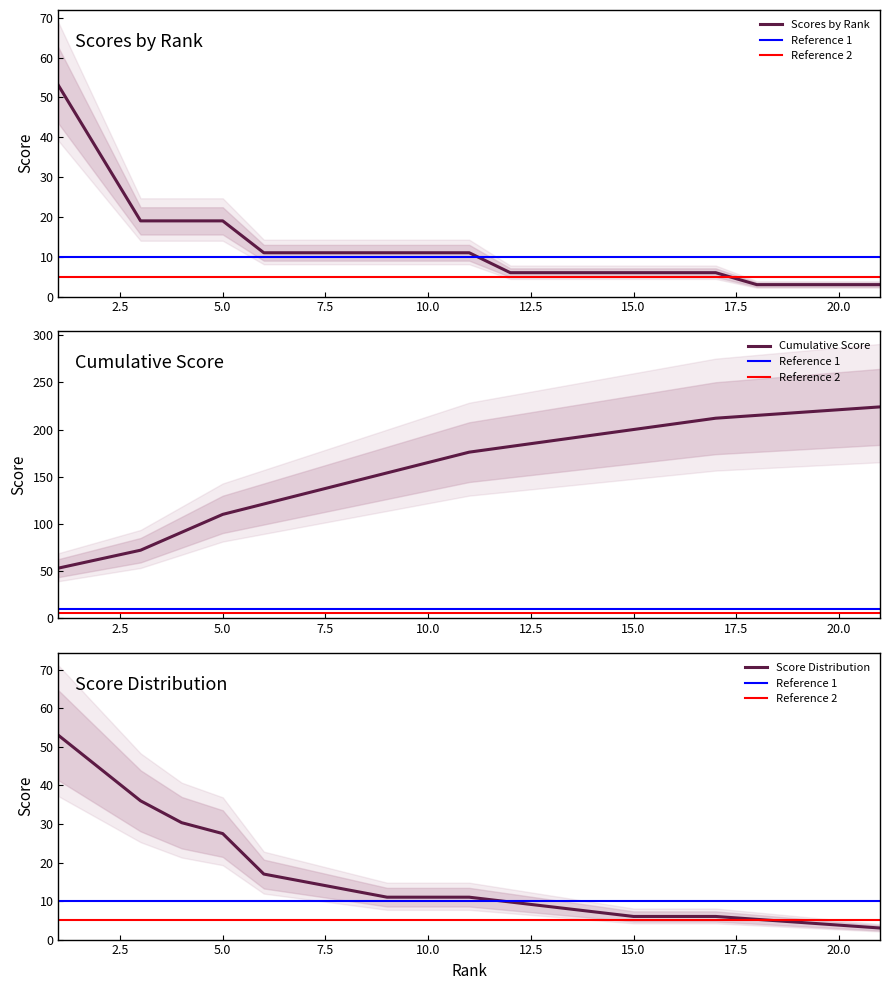

Is it true that Scores by Rank equals 6 at 5.0?

False